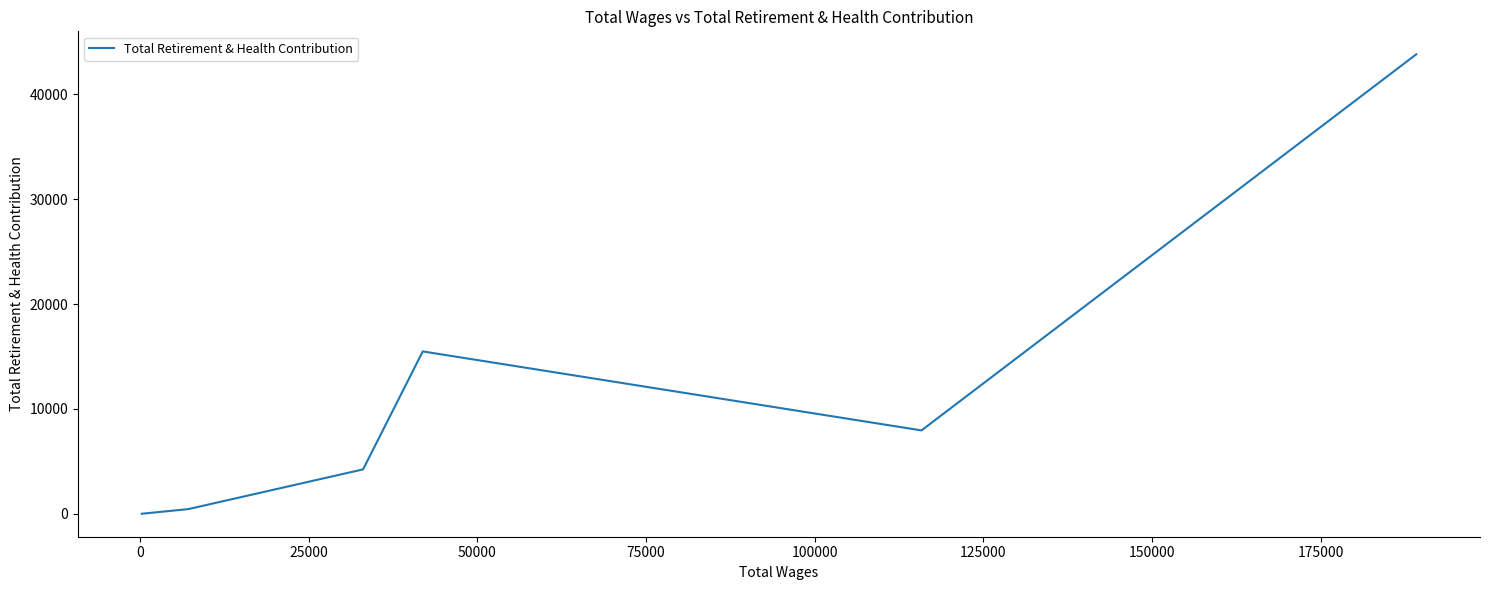

What is the average value?

11989